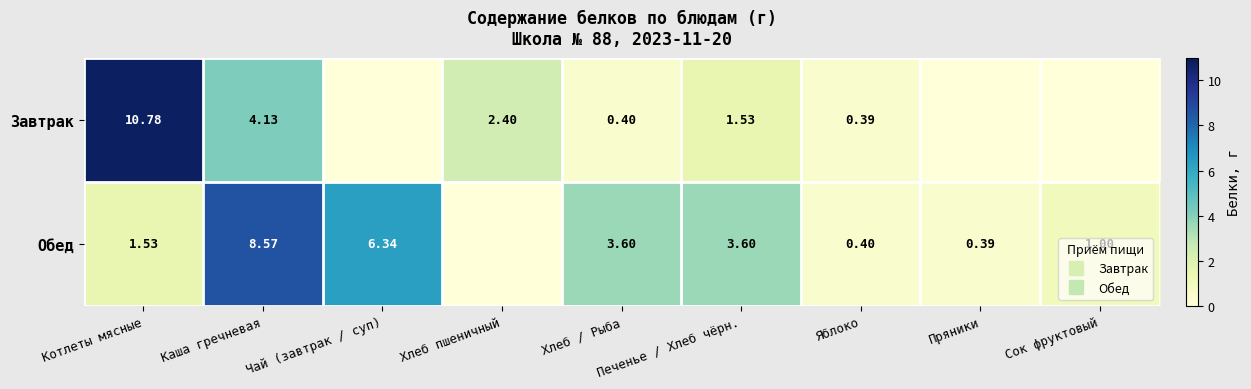

At which label does Завтрак reach its minimum?

Чай (завтрак / суп)